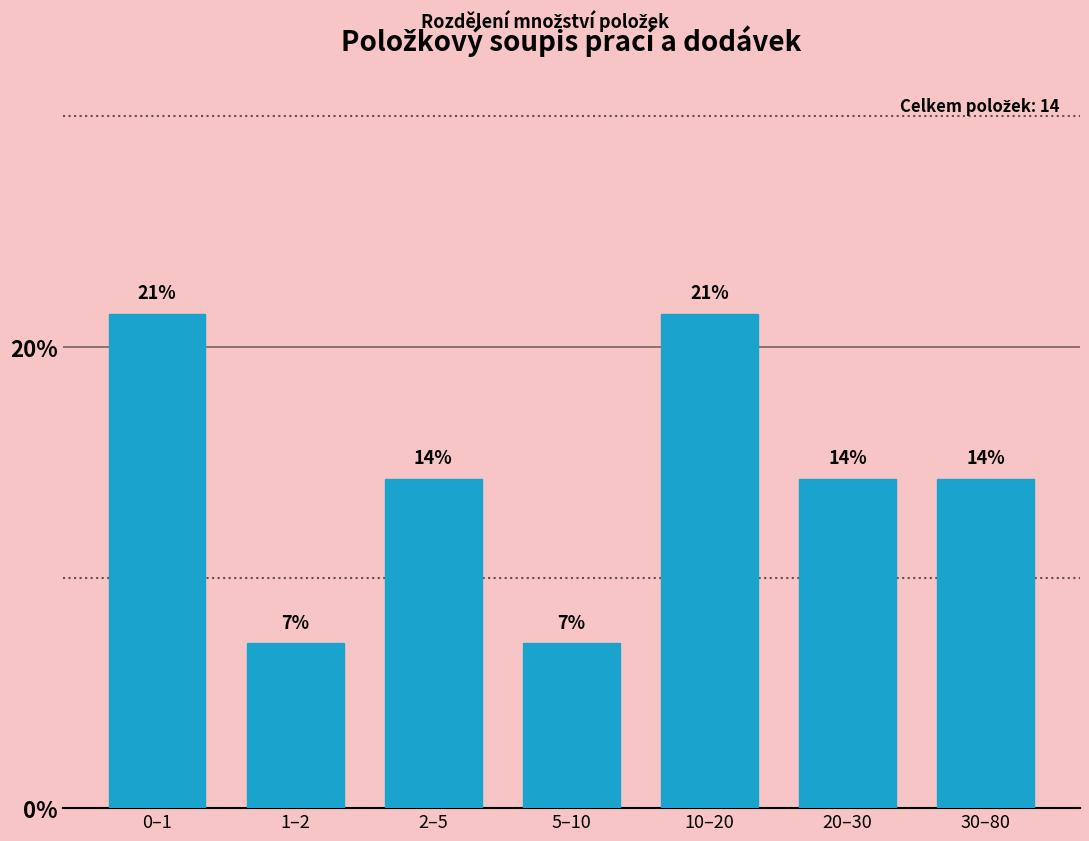

Does the chart contain any negative values?

No